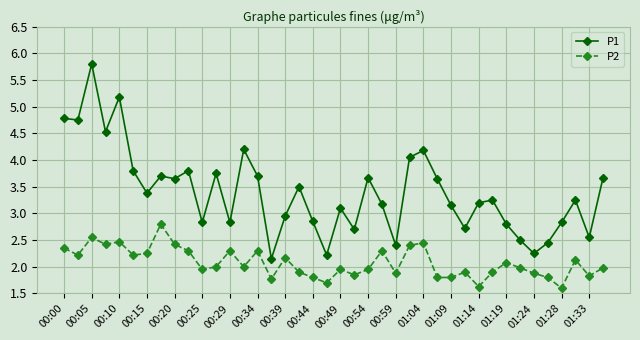

How many data points does each series have?

40